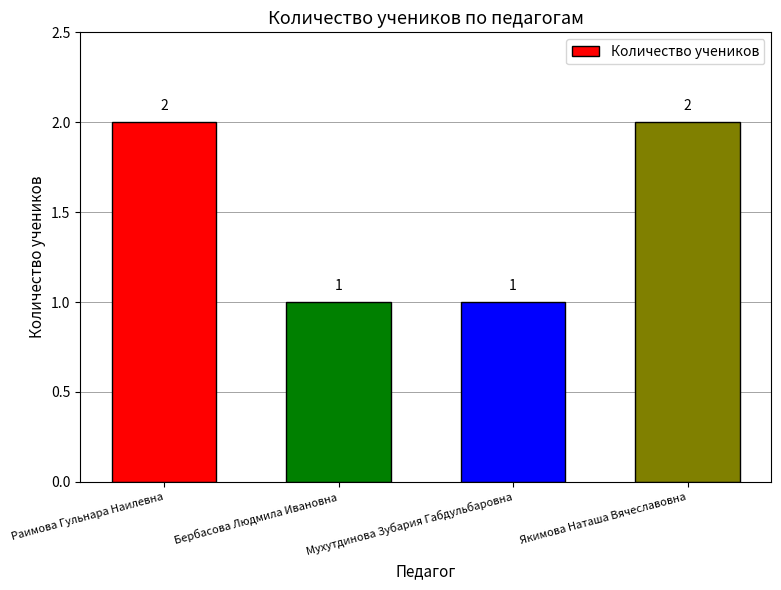

The chart shows a value of 3 at Раимова Гульнара Наилевна. True or false?

False